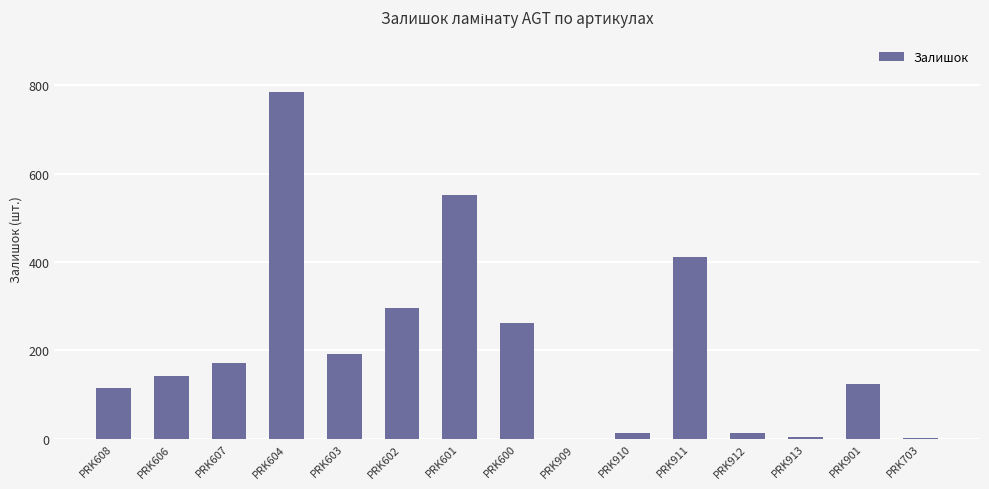

Is it true that the value at PRK607 is 118?

False